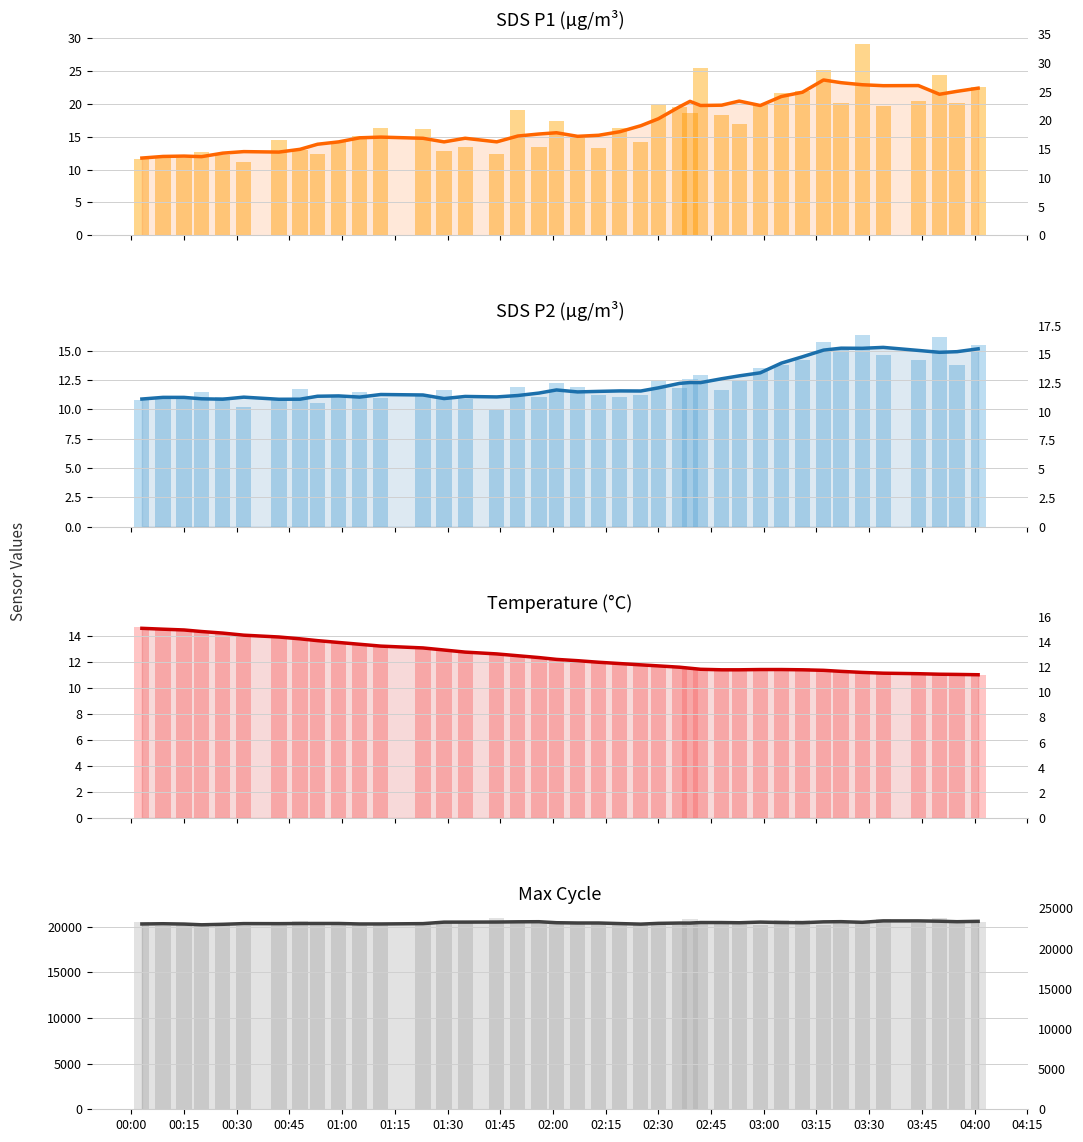

What is the maximum value shown in the chart?

20959.0